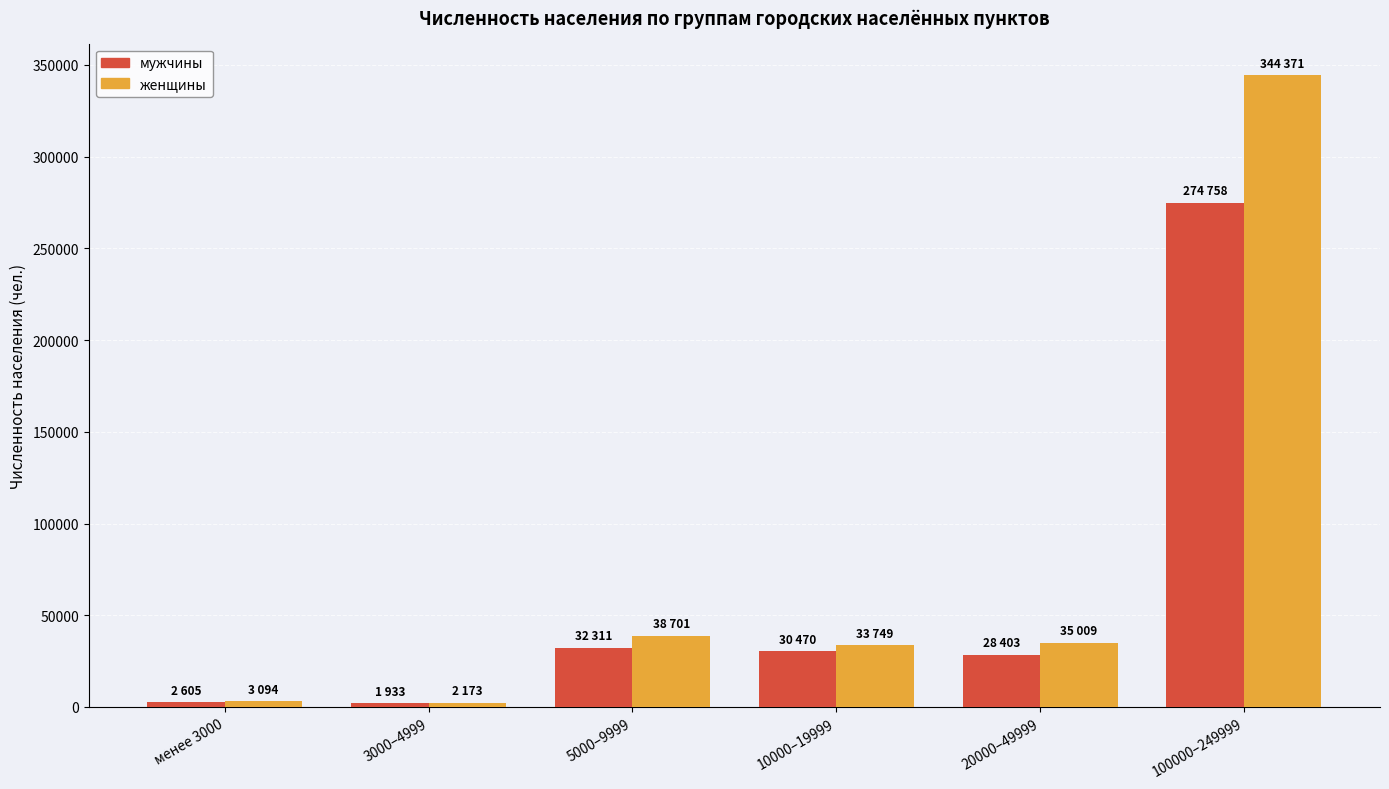

What is the value of the мужчины bar at the 3rd from the left?

32311